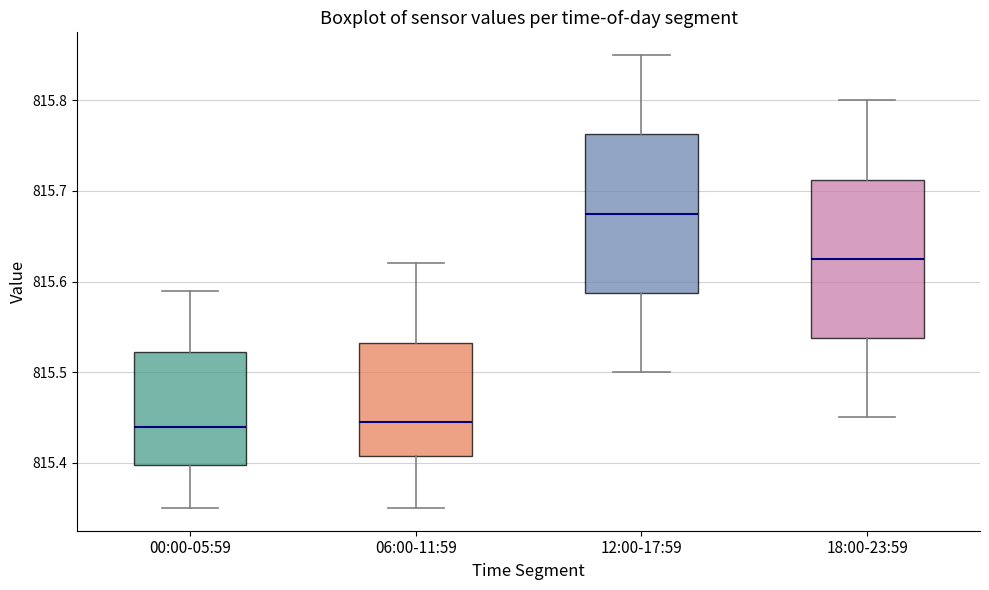

Where does the upper whisker of the box for 00:00-05:59 end on the y-axis? The values are not printed on the chart, so give them approximately, as read against the axis.

815.59